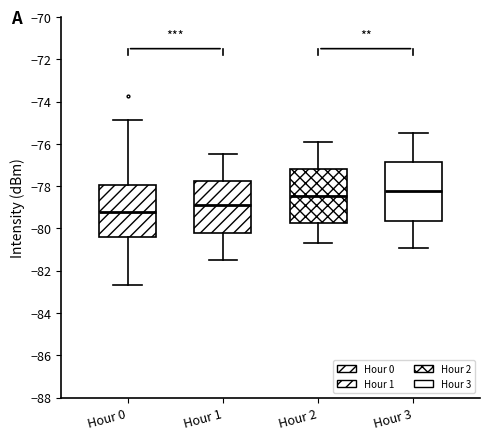

Where is the upper edge of the box for Hour 1 on the y-axis? The values are not printed on the chart, so give them approximately, as read against the axis.

-77.8